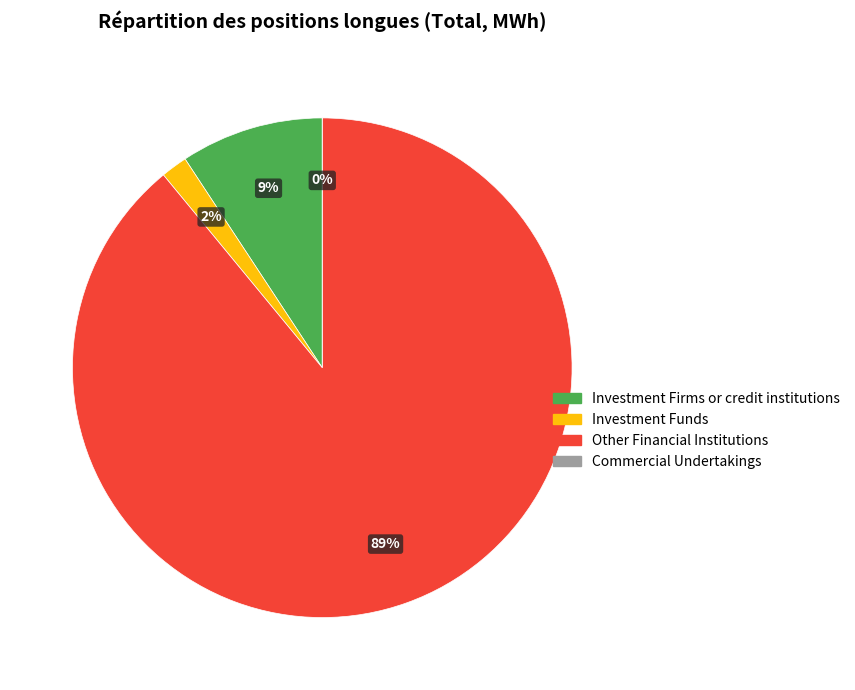

Rank the categories by value from highest to lowest.

Other Financial Institutions (Long), Investment Firms or credit institutions (Long), Investment Funds (Long), Commercial Undertakings (Long)